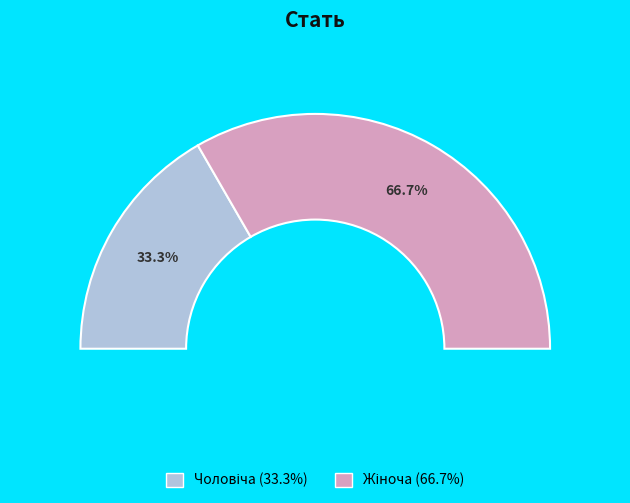

What is the largest slice in the pie chart?

Жіноча